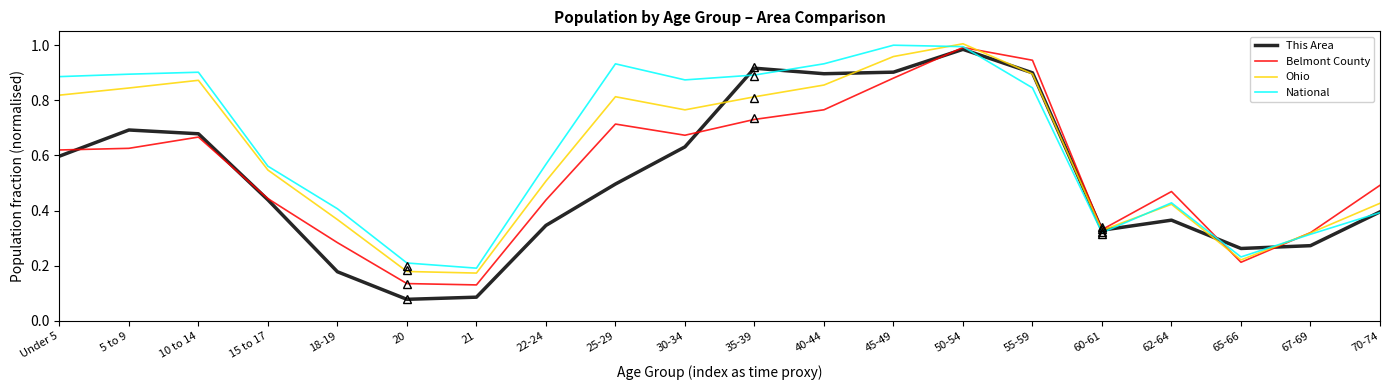

Is the value of National at 18-19 greater than the value of Ohio at 30-34?

No